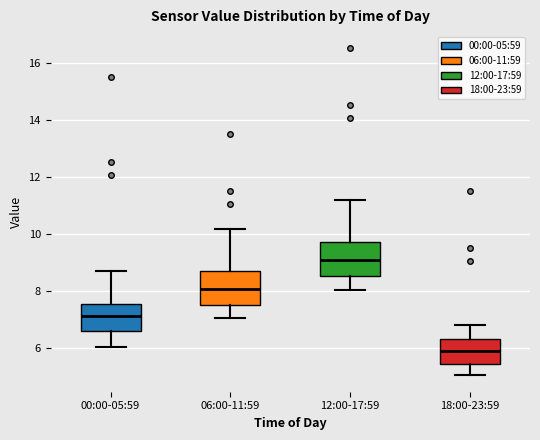

Reading left to right, read every box against the y-axis: the position of its median line, the range the box covers, and the ends of its whiskers. The values are not printed on the chart, so give them approximately, as read against the axis.

00:00-05:59: median 7.2, box 6.6 to 7.6, whiskers 6.0 to 8.6
06:00-11:59: median 8.0, box 7.6 to 8.8, whiskers 7.0 to 10.2
12:00-17:59: median 9.0, box 8.6 to 9.8, whiskers 8.0 to 11.2
18:00-23:59: median 5.8, box 5.4 to 6.2, whiskers 5.0 to 6.8